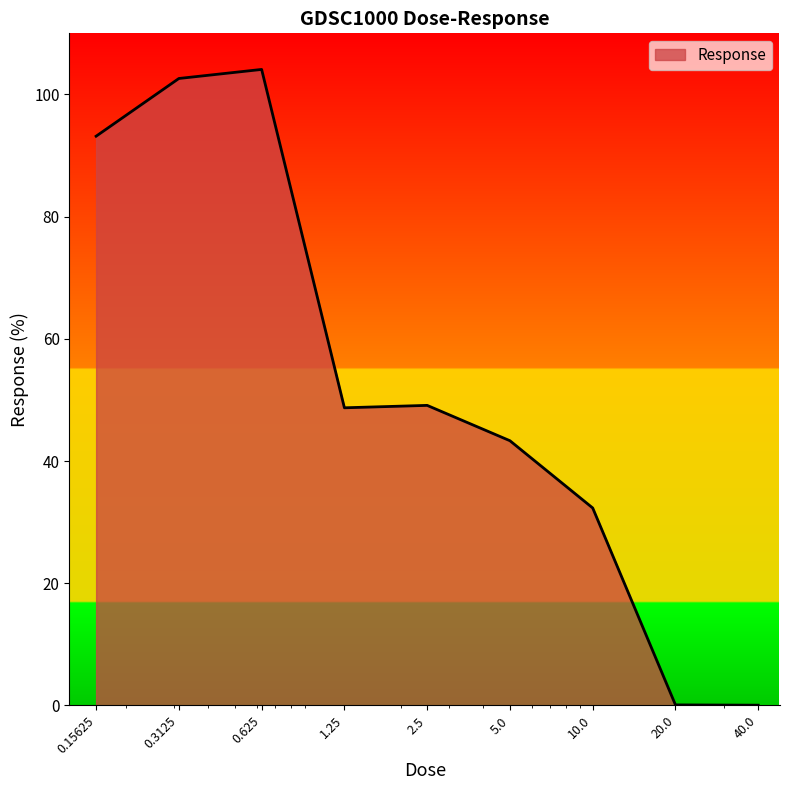

What is the difference between the maximum and minimum values?

104.0